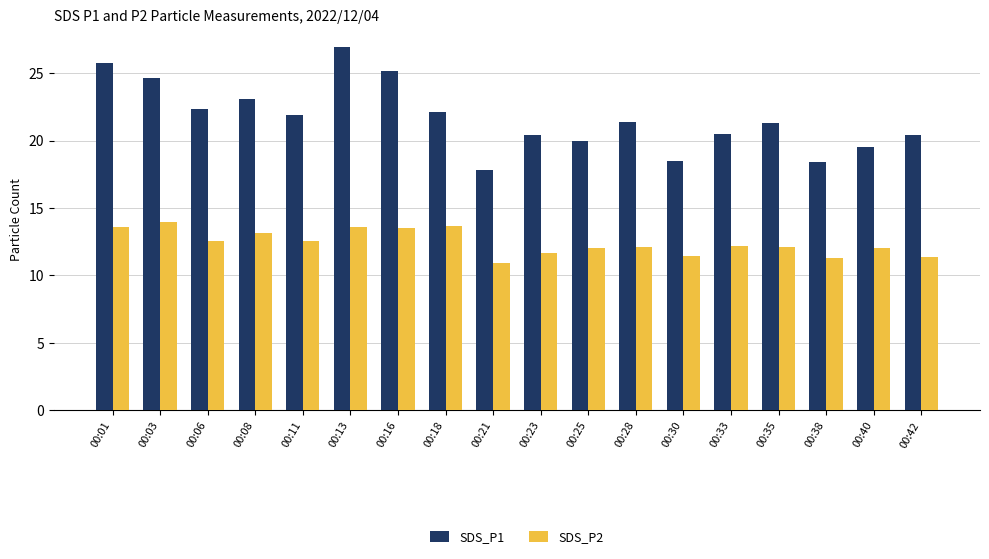

What is the sum of all SDS_P2 values?

223.8